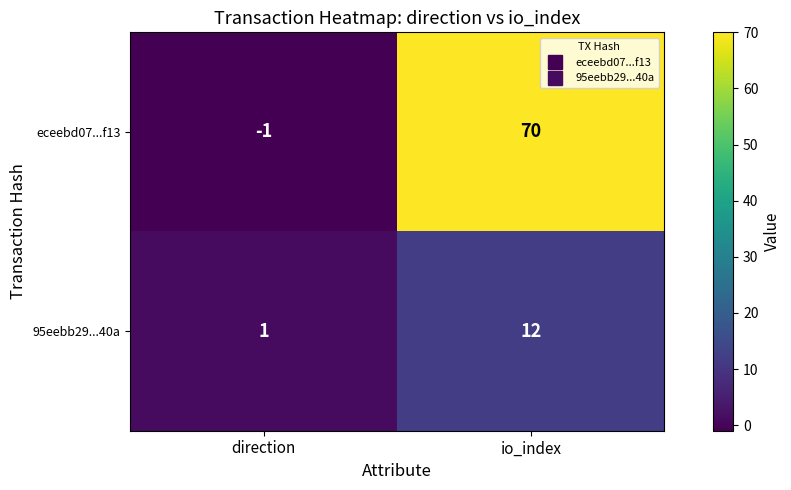

The value of eceebd07...f13 at direction is 0. True or false?

False